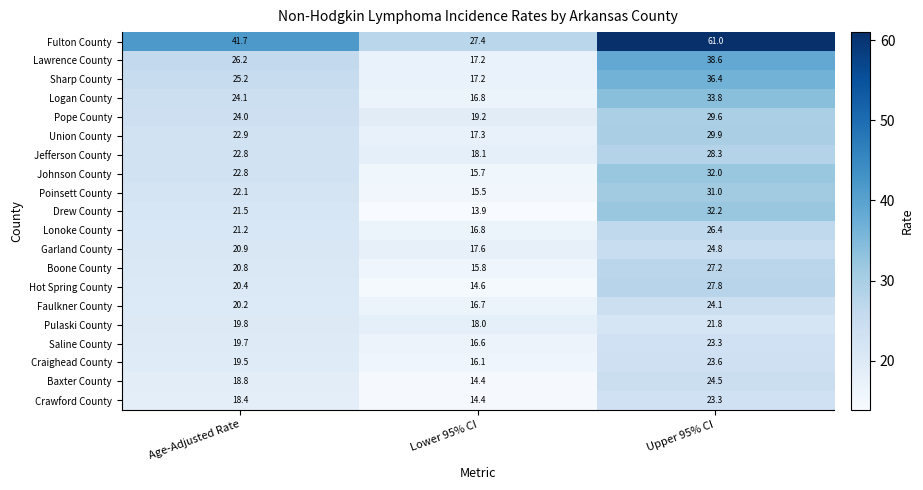

Which label corresponds to the smallest value in the chart?

Lower 95% CI